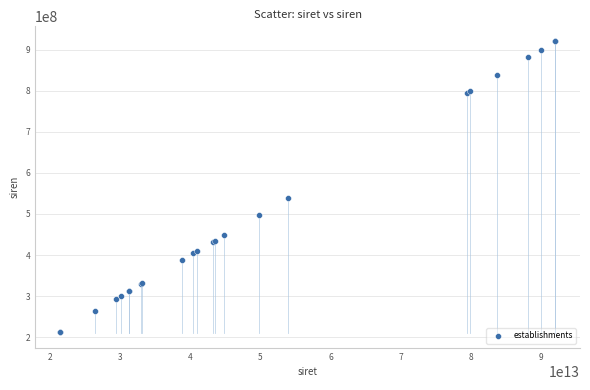

What Y value in the scatter plot is closest to 567413937?

540022647